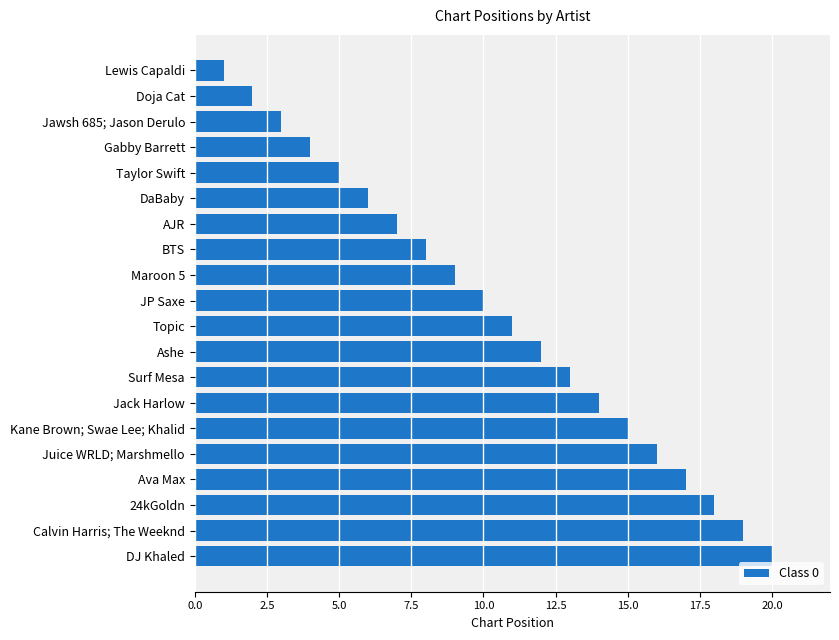

Where is the data nearest to the value 10?

JP Saxe